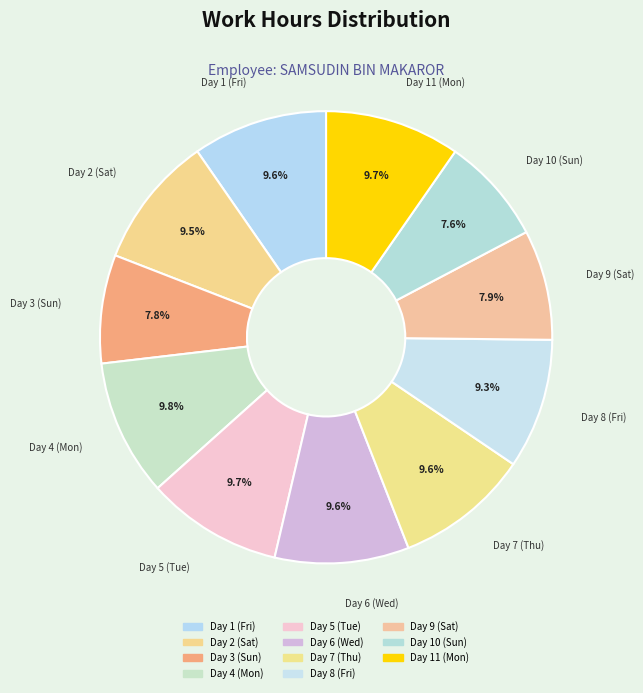

Between Day 10 (Sun) and Day 5 (Tue), which is larger?

Day 5 (Tue)